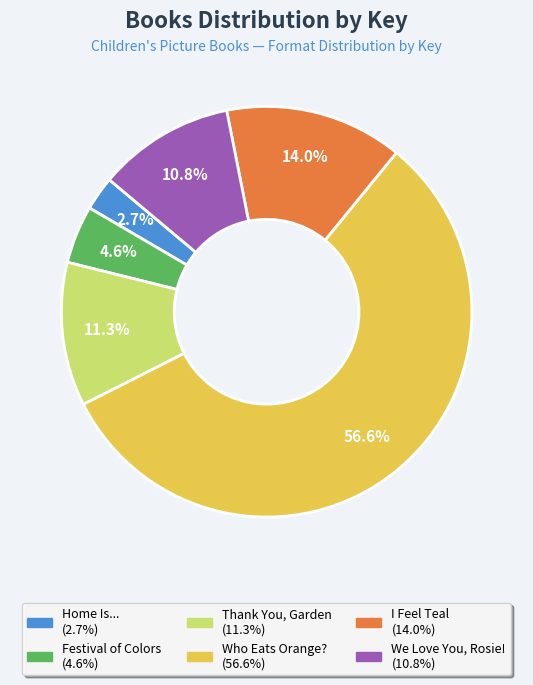

Does Who Eats Orange? represent more than half of the total?

Yes